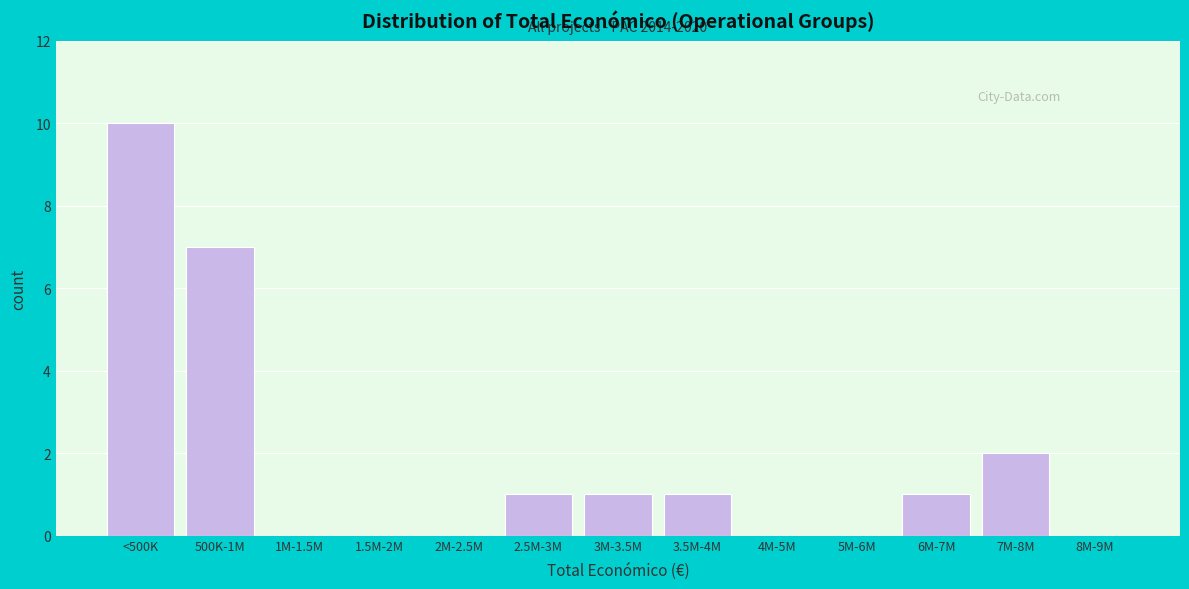

Reading left to right, extract all data points from this chart.

<500K=10	500K-1M=7	1M-1.5M=0	1.5M-2M=0	2M-2.5M=0	2.5M-3M=1	3M-3.5M=1	3.5M-4M=1	4M-5M=0	5M-6M=0	6M-7M=1	7M-8M=2	8M-9M=0